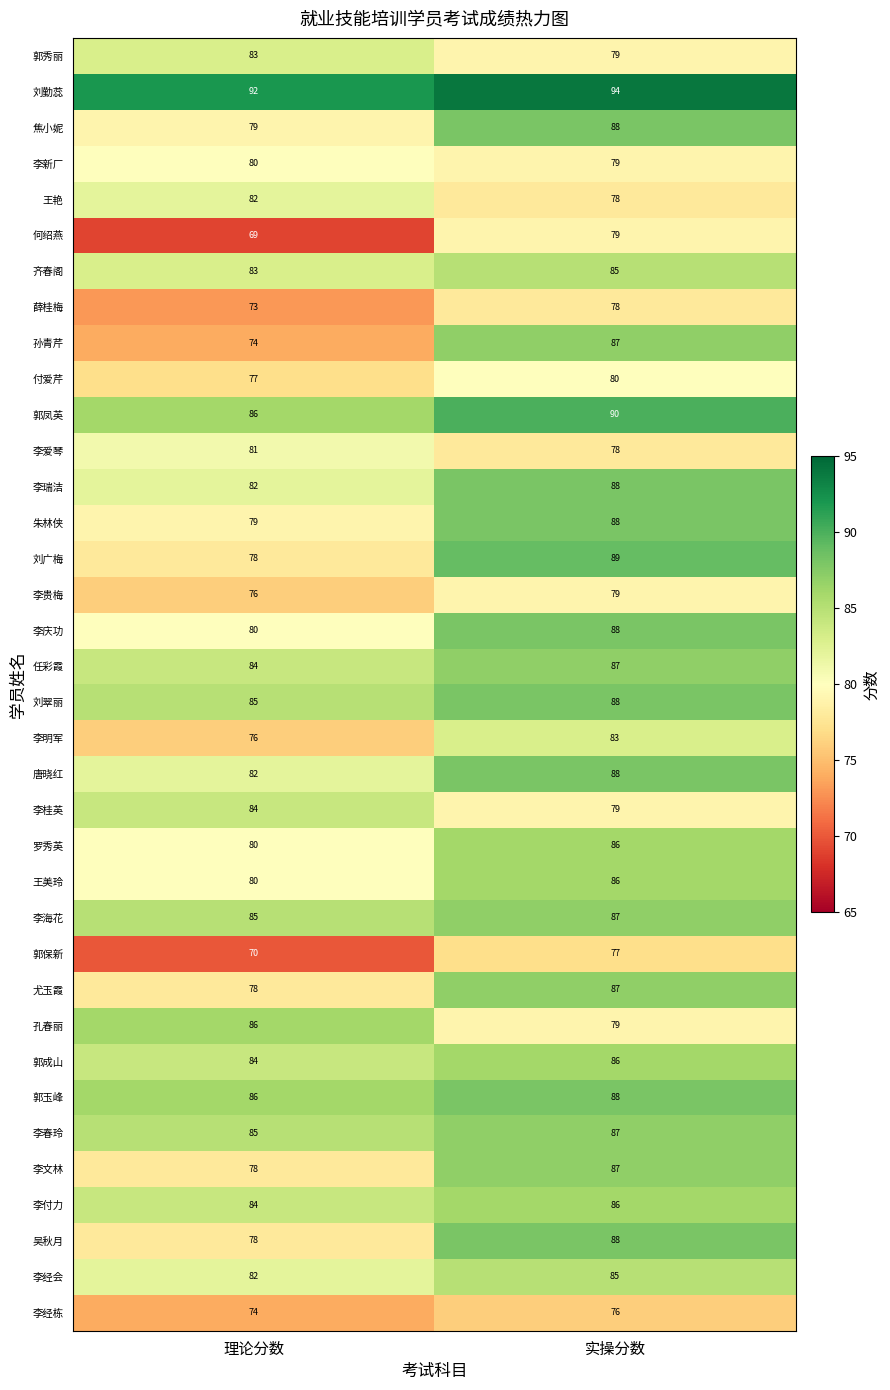

What is the difference between the highest and lowest values at 实操分数?

18